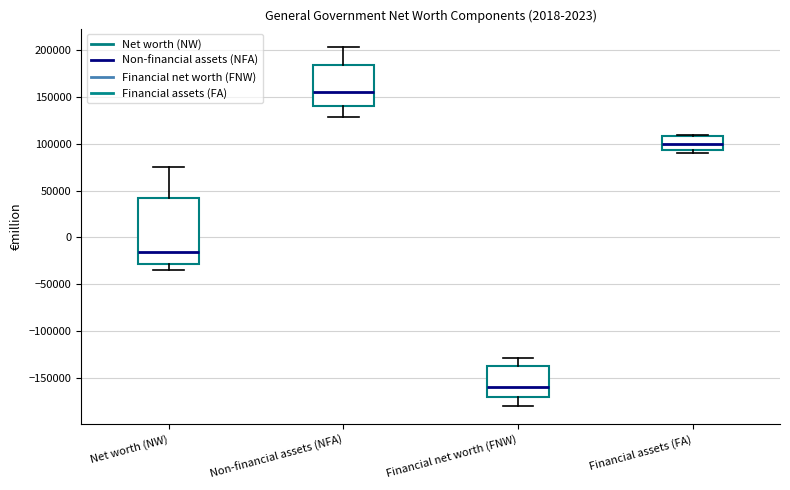

Reading left to right, read every box against the y-axis: the position of its median line, the range the box covers, and the ends of its whiskers. The values are not printed on the chart, so give them approximately, as read against the axis.

Net worth (NW): median -15000, box -30000 to 40000, whiskers -35000 to 75000
Non-financial assets (NFA): median 155000, box 140000 to 185000, whiskers 130000 to 205000
Financial net worth (FNW): median -160000, box -170000 to -135000, whiskers -180000 to -130000
Financial assets (FA): median 100000, box 95000 to 110000, whiskers 90000 to 110000 (just above the box's upper edge)